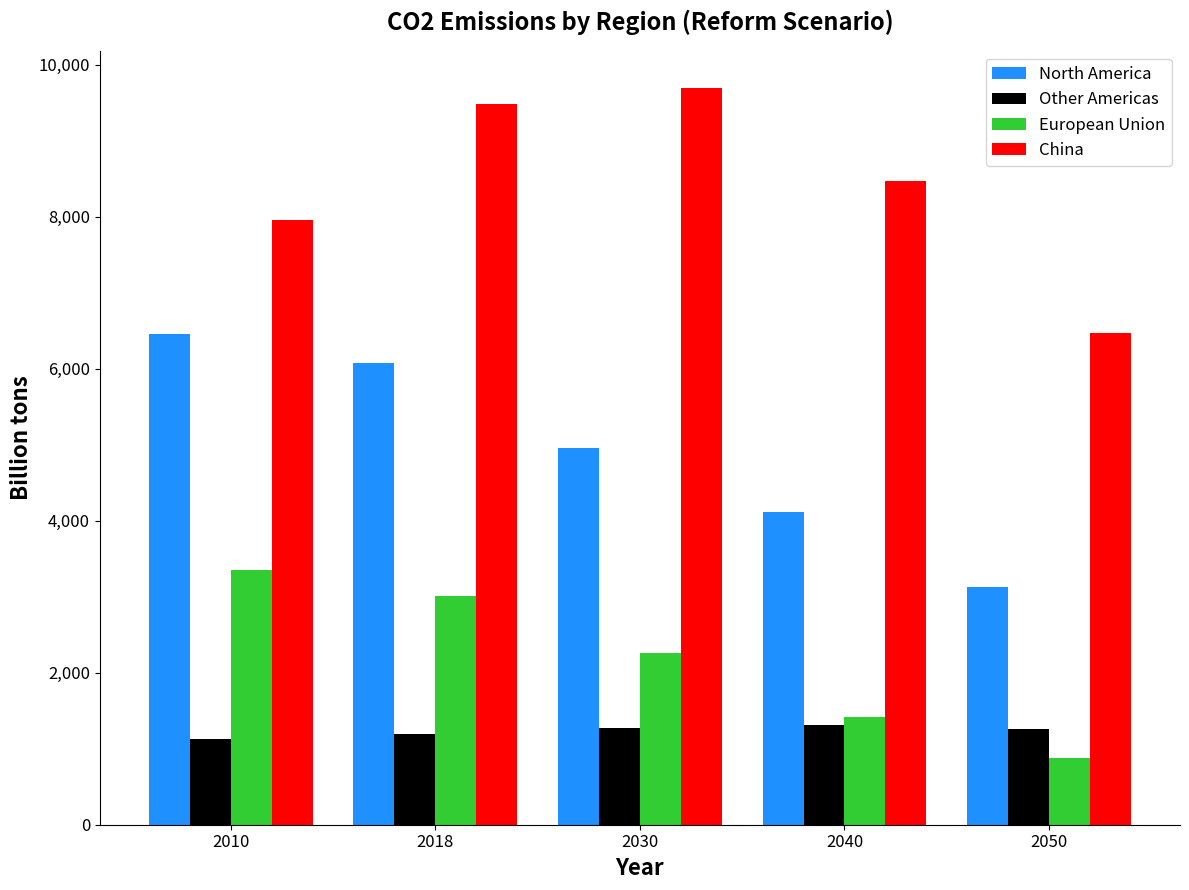

What is the spread (max minus min) of values at 2010?

6815.7